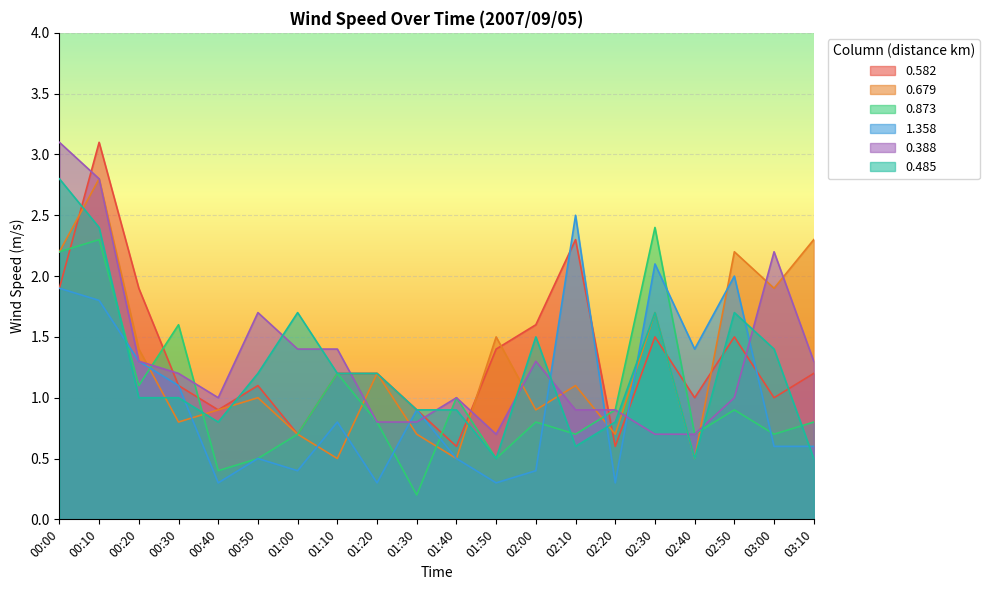

How many intersections are there between 0.485 and 1.358?

7